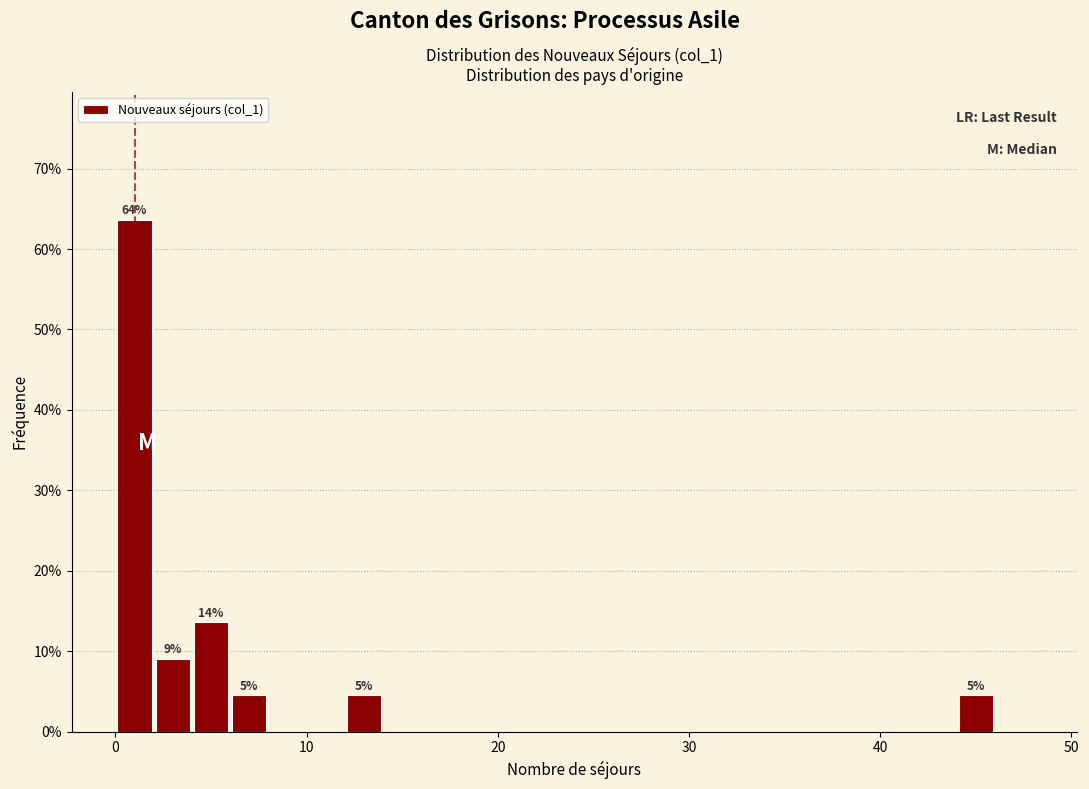

Read against the x-axis, roughly where is the centre of the tallest bar?

1